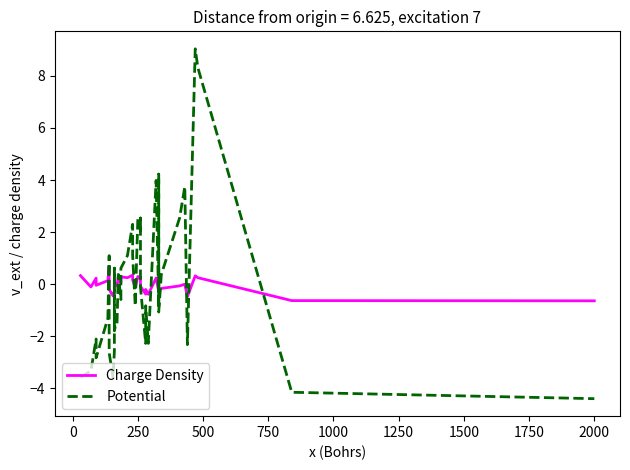

What is the smallest value displayed?

-4.4